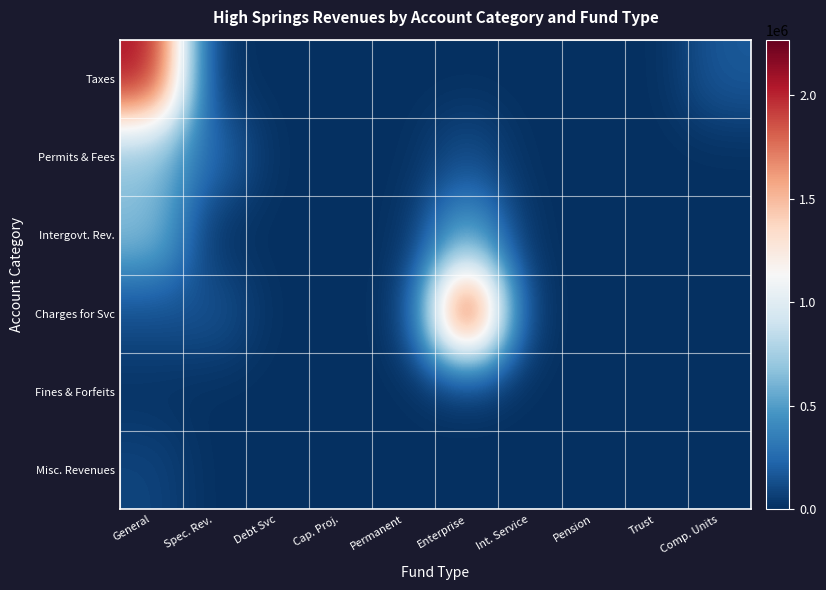

What is the difference between the highest and lowest values at Comp. Units?

177358